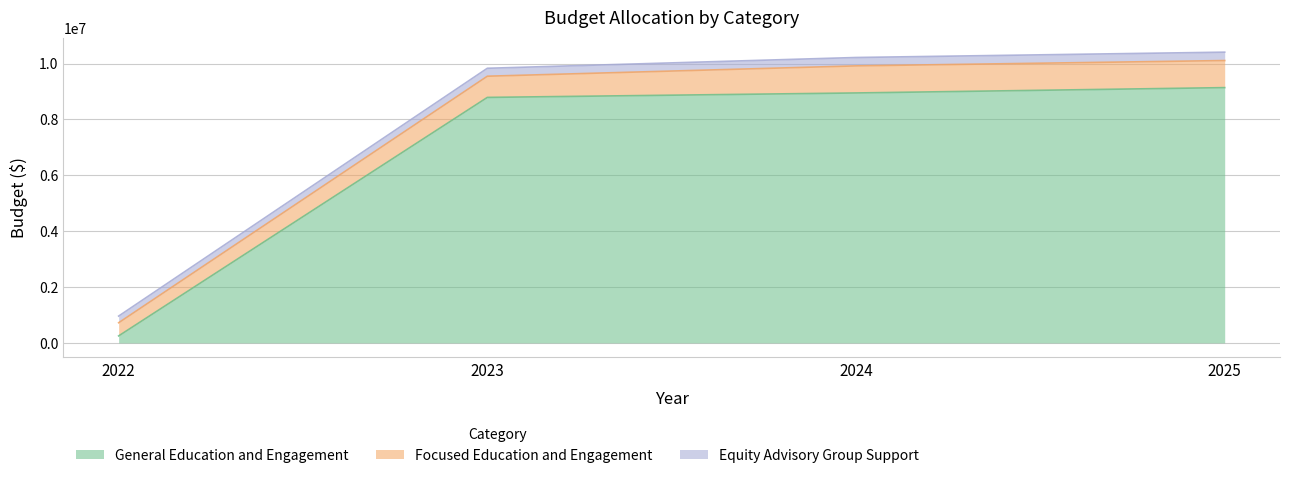

What is the average value of the Focused Education and Engagement series?

792215.0